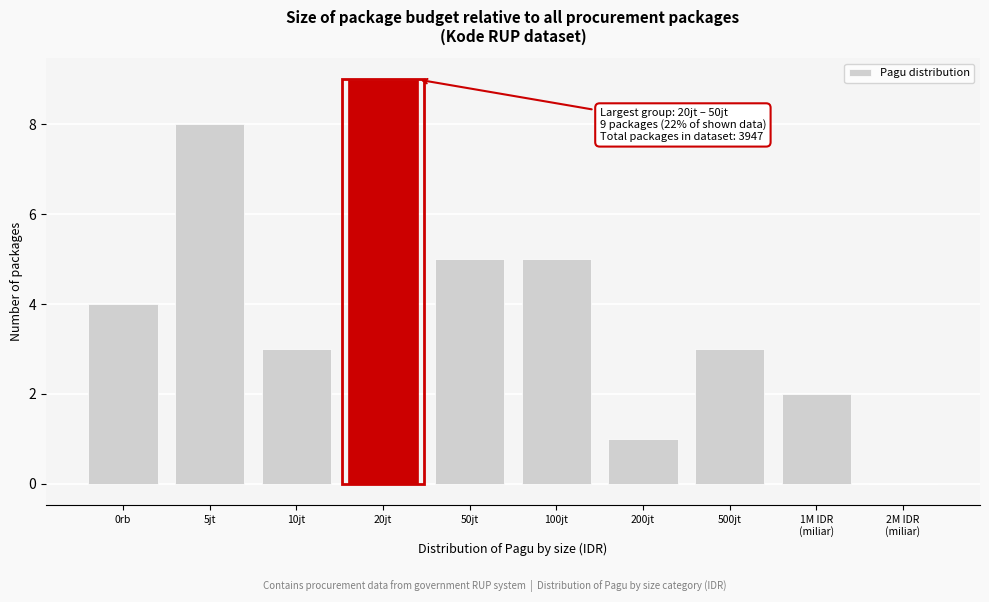

What is the change in value from 100jt to 200jt?

-4